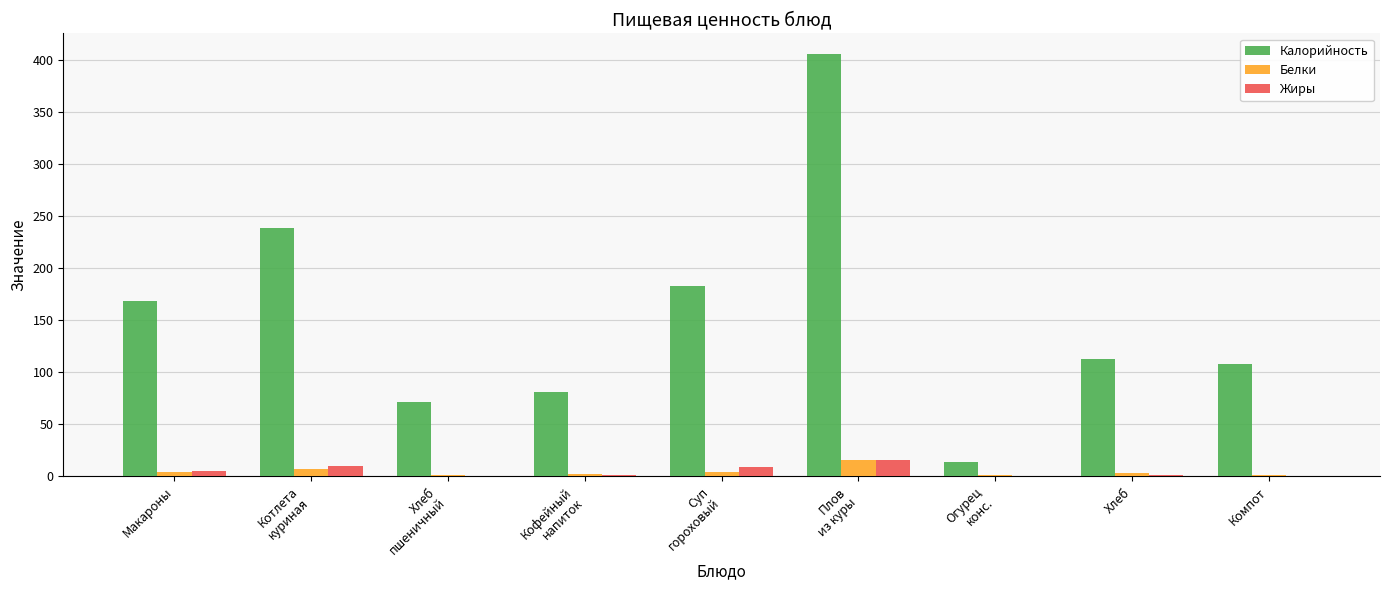

Which series has the largest total across all categories?

Калорийность